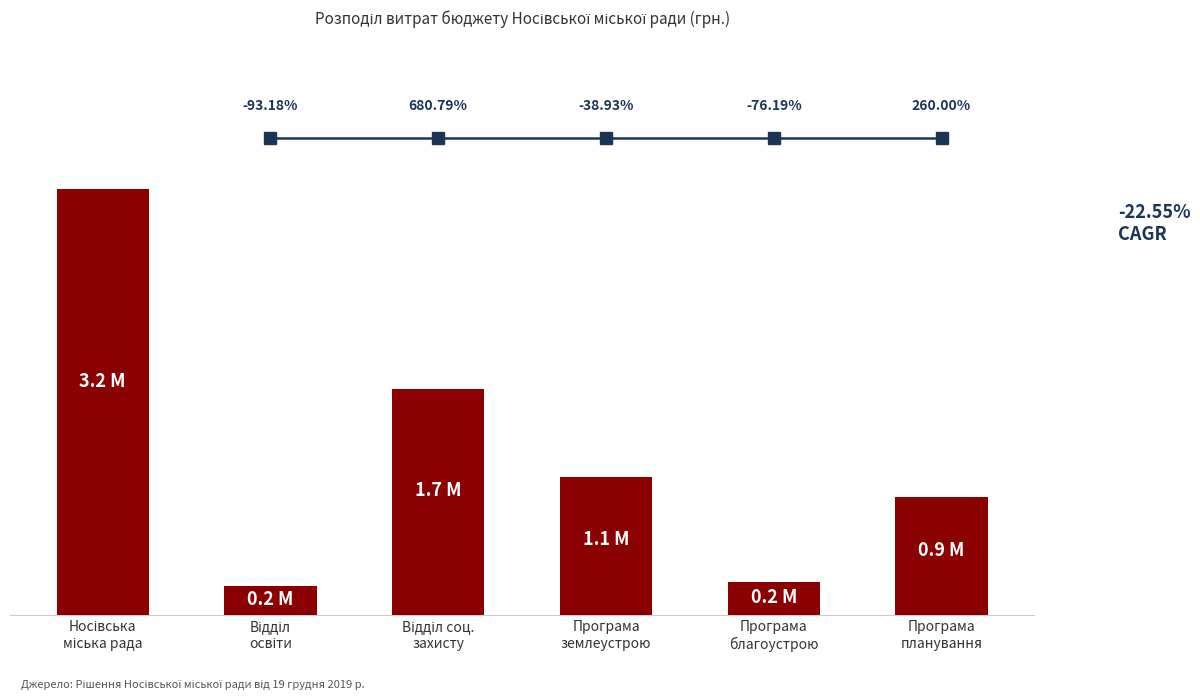

Where is the data nearest to the value 1724500?

Відділ соц.
захисту